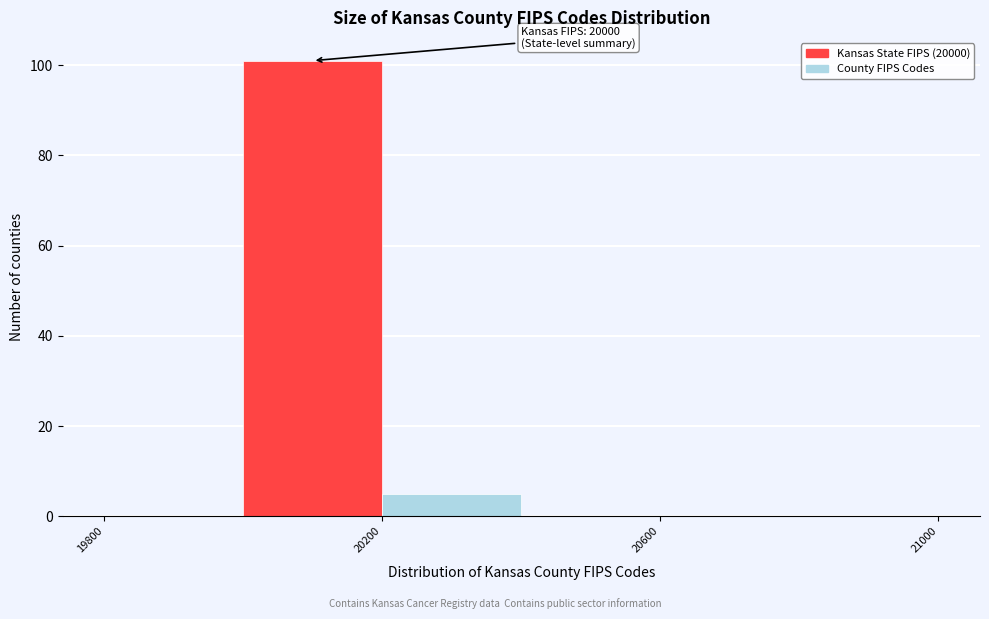

Which range on the x-axis has the tallest bar?

20000 to 20200